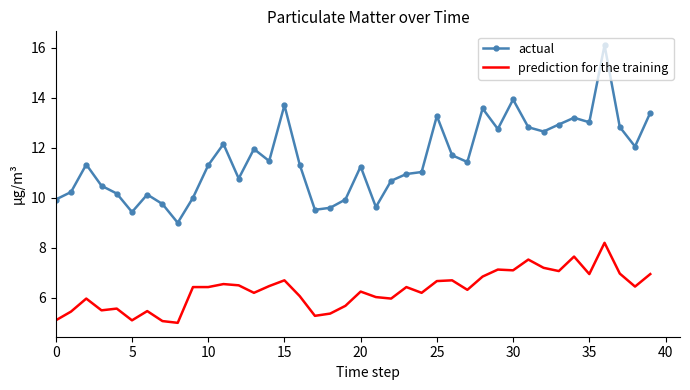

Which series has the largest range (max minus min)?

actual